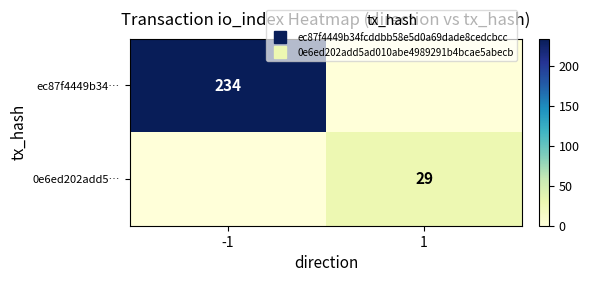

The 0e6ed202add5… series shows 0 at -1. True or false?

True